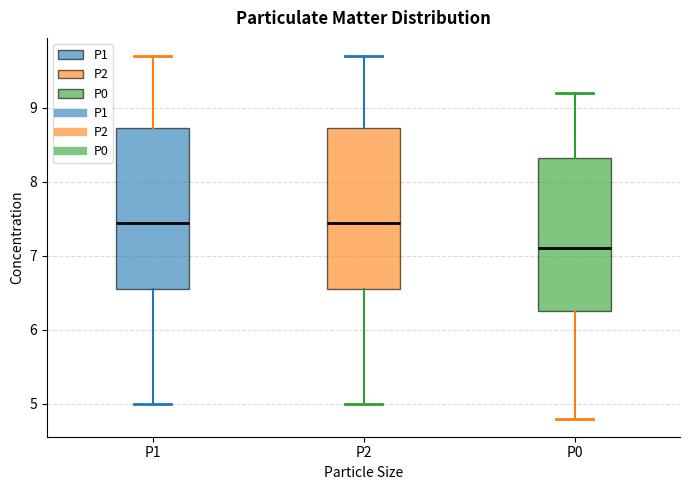

Reading left to right, transcribe this box plot: for each box, give where its median line is, the range the box spans, and where its two whiskers end, as read against the y-axis. The values are not printed on the chart, so give them approximately, as read against the axis.

P1: median 7.5, box 6.6 to 8.7, whiskers 5.0 to 9.7
P2: median 7.5, box 6.6 to 8.7, whiskers 5.0 to 9.7
P0: median 7.1, box 6.3 to 8.3, whiskers 4.8 to 9.2